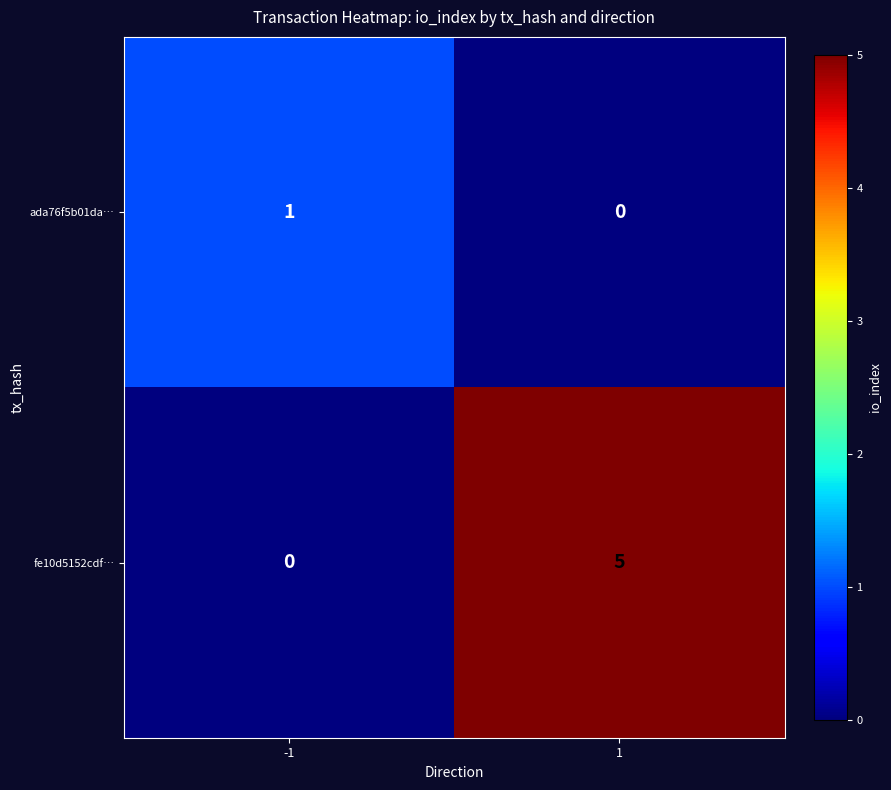

What is the sum of all fe10d5152cdf… values?

5